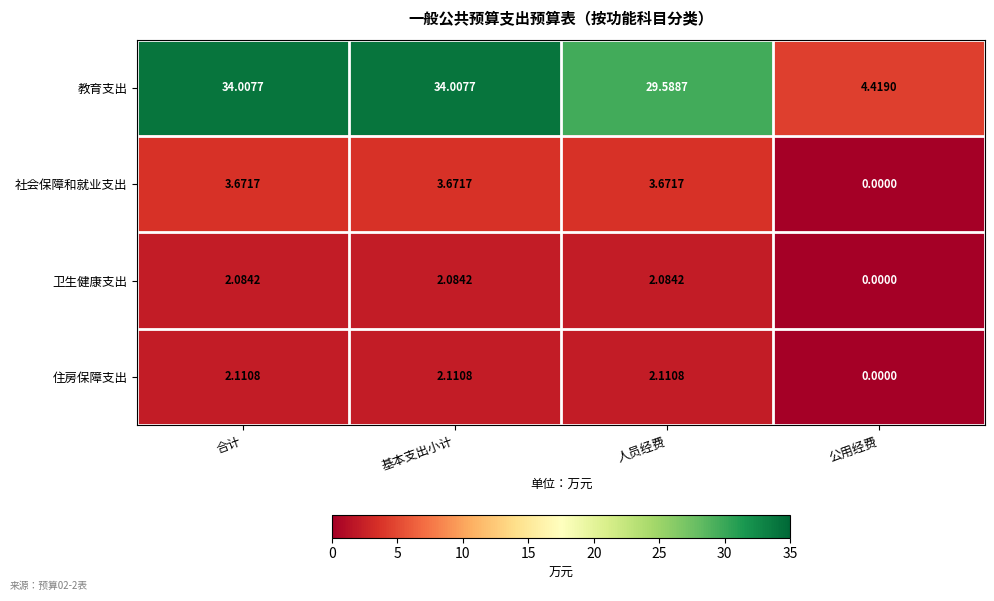

Which series has the largest total across all categories?

教育支出